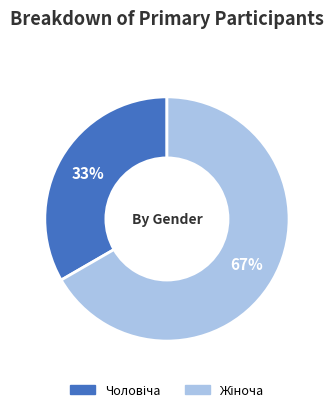

Does any single category account for the majority?

Yes